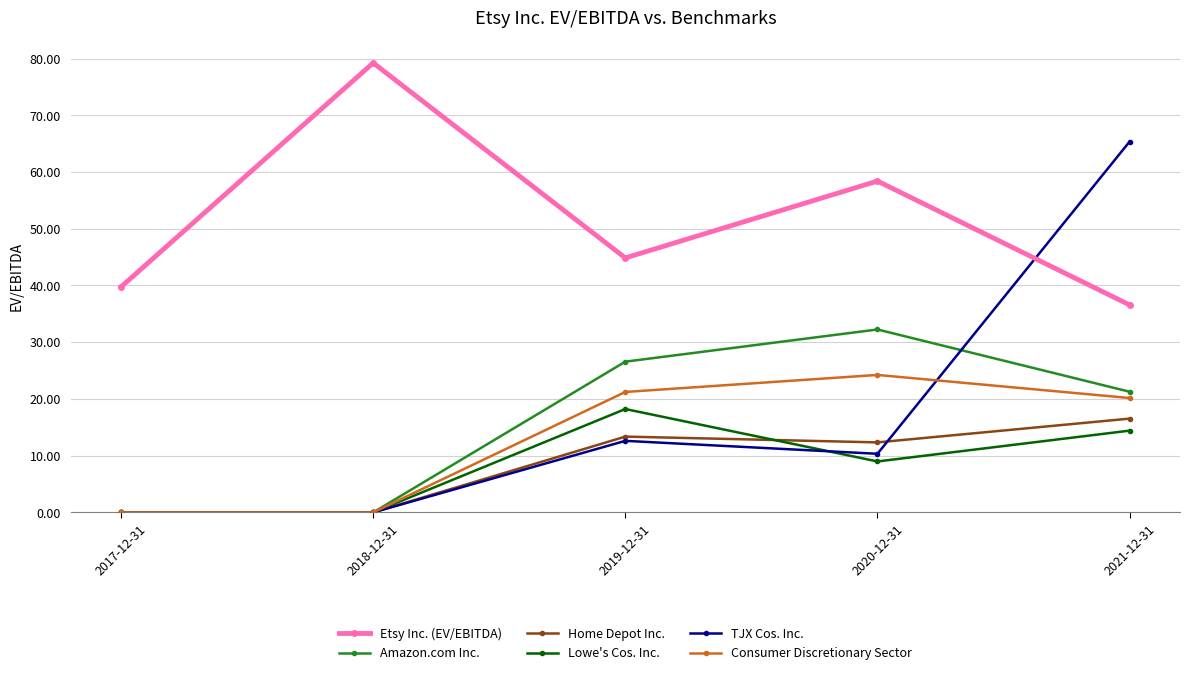

True or false: Consumer Discretionary Sector and Etsy Inc. (EV/EBITDA) intersect in this chart.

False